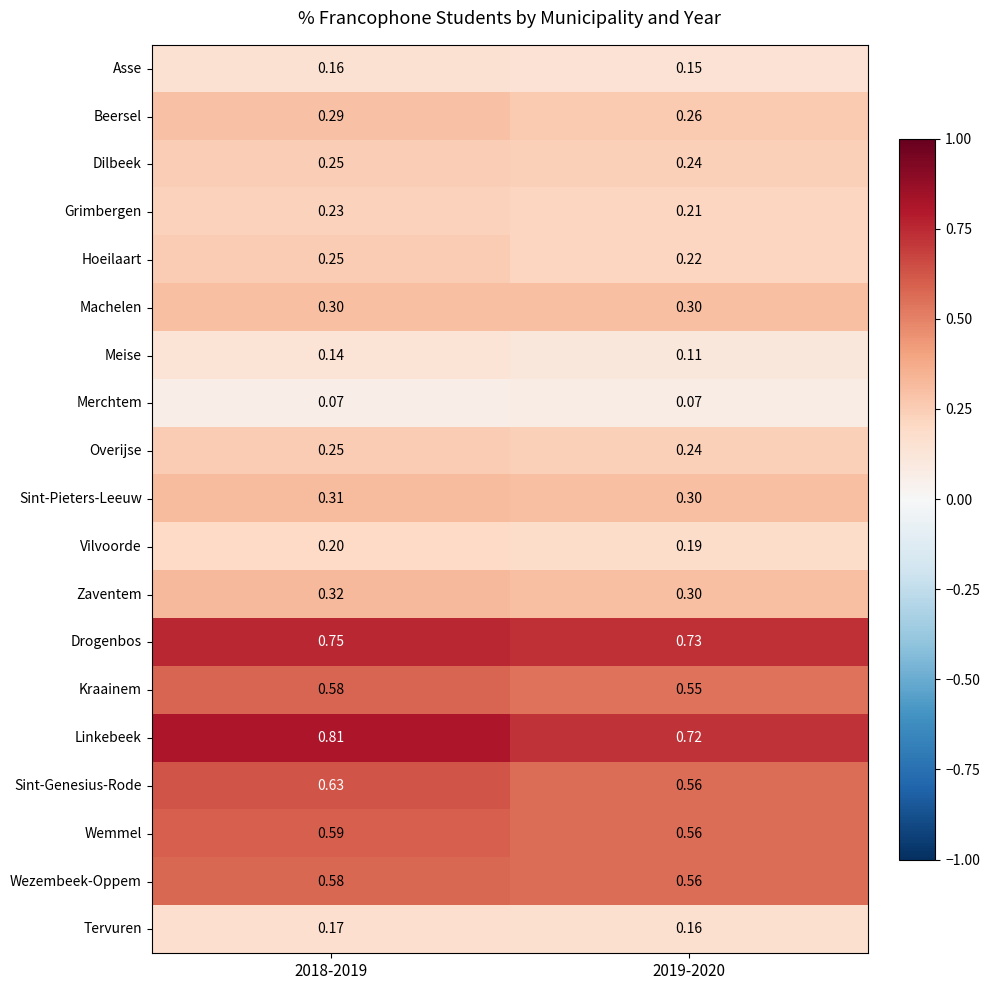

Which series changed the most between 2018-2019 and 2019-2020?

Linkebeek